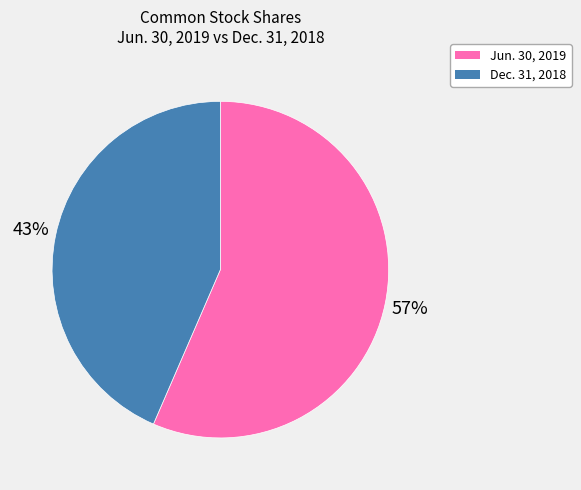

How many segments does this pie chart have?

2